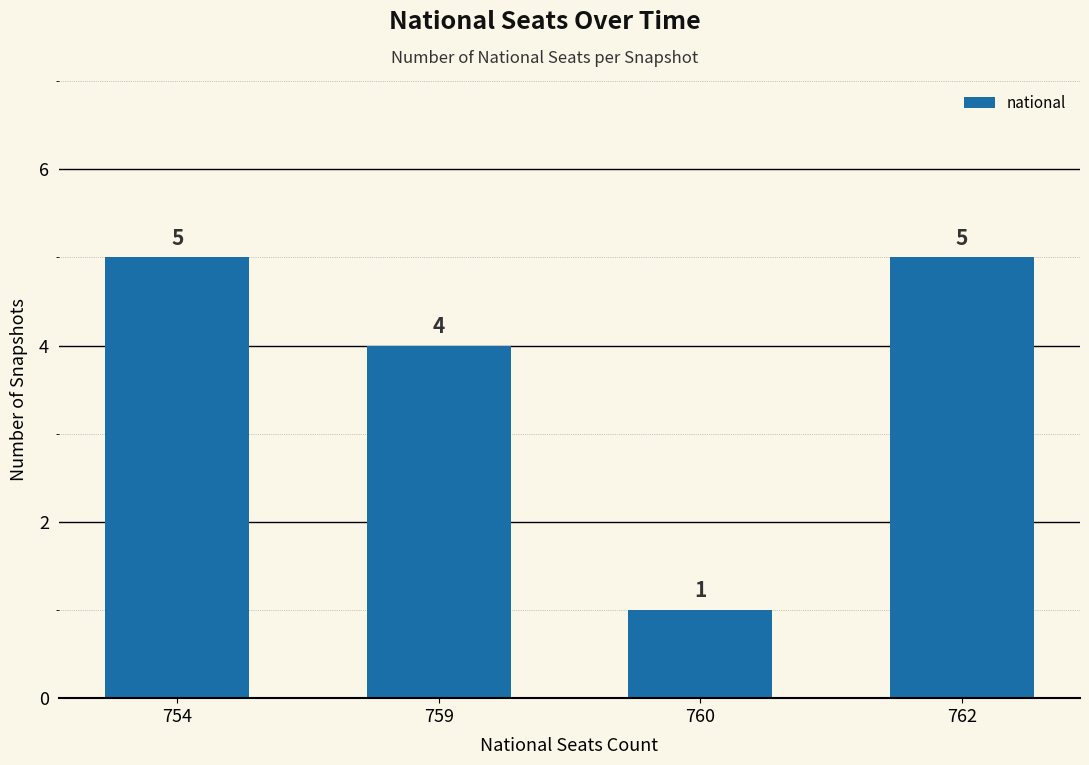

Reading left to right, extract all data points from this chart.

5	4	1	5